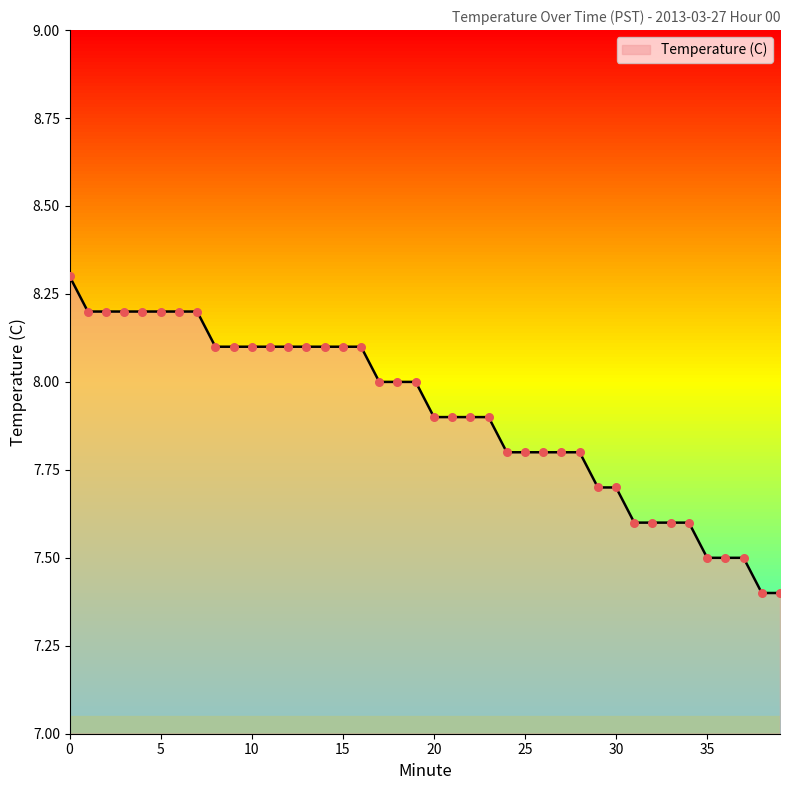

What is the difference between the maximum and minimum values?

0.9